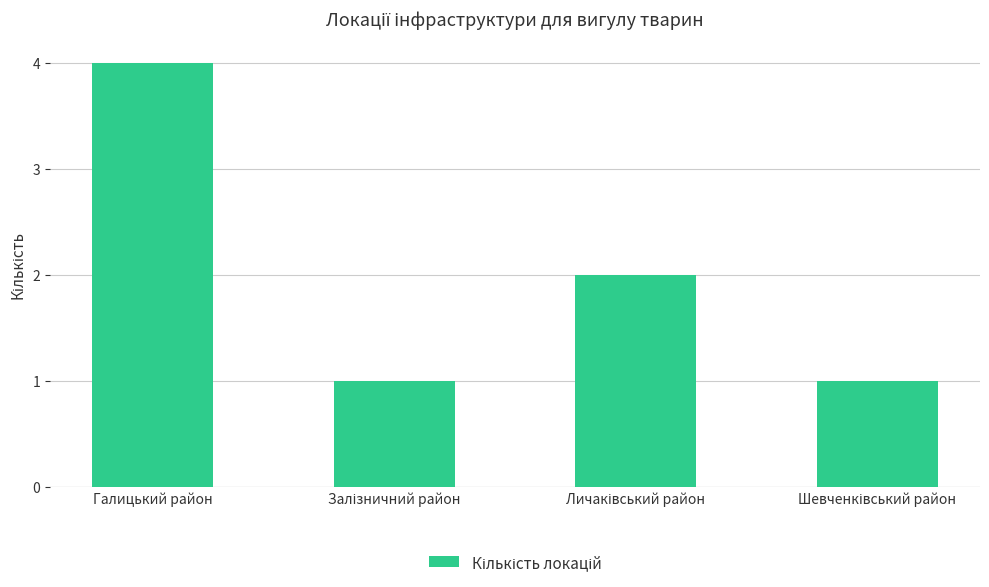

Reading left to right, what are all the values shown in this chart?

4	1	2	1